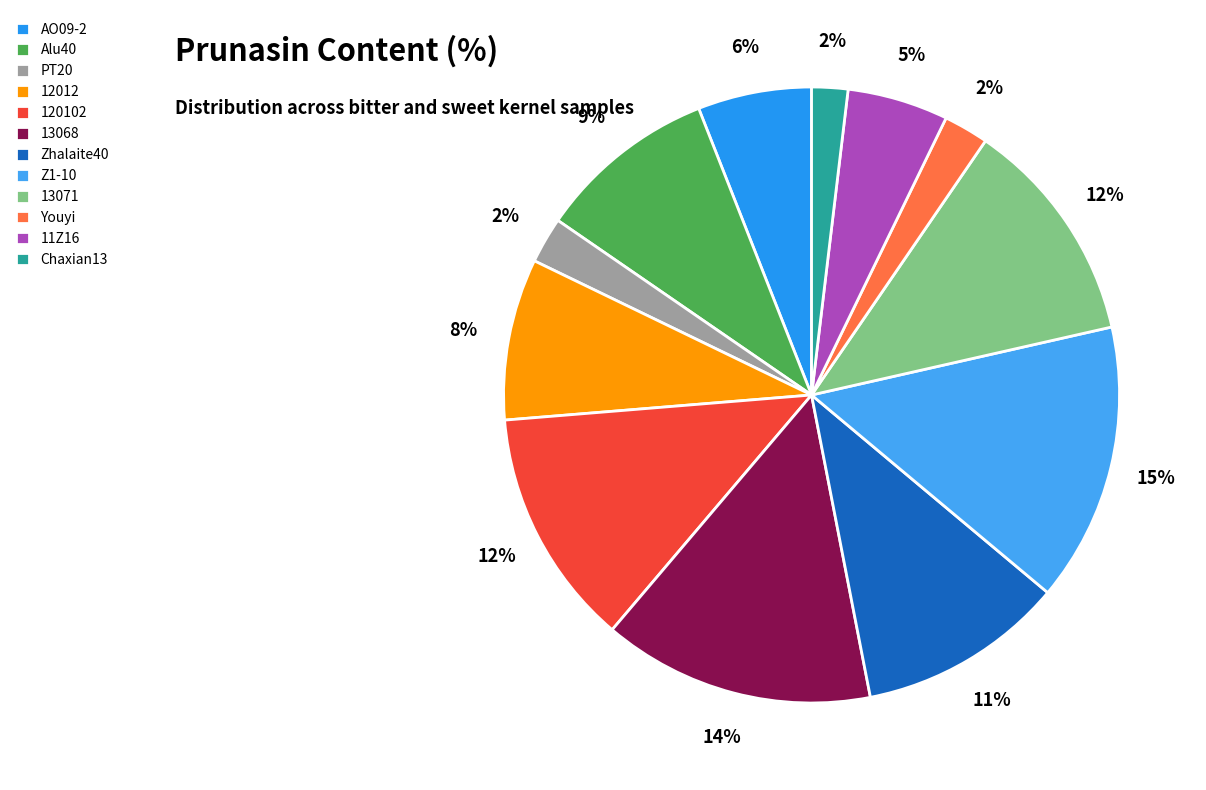

The 11Z16 slice represents 5% of the pie. True or false?

True